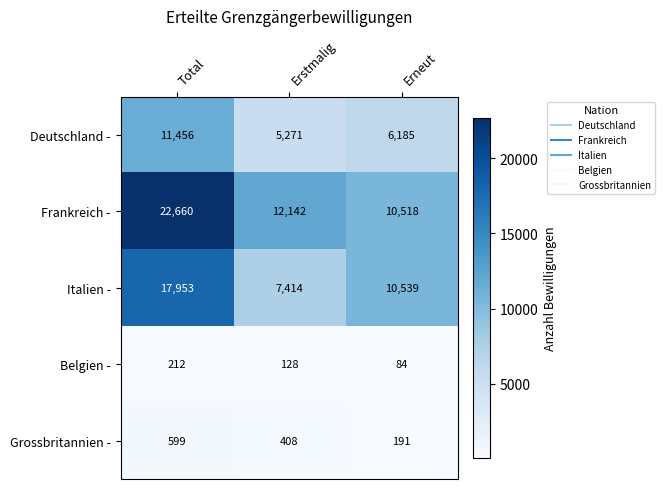

What is the smallest value displayed?

84